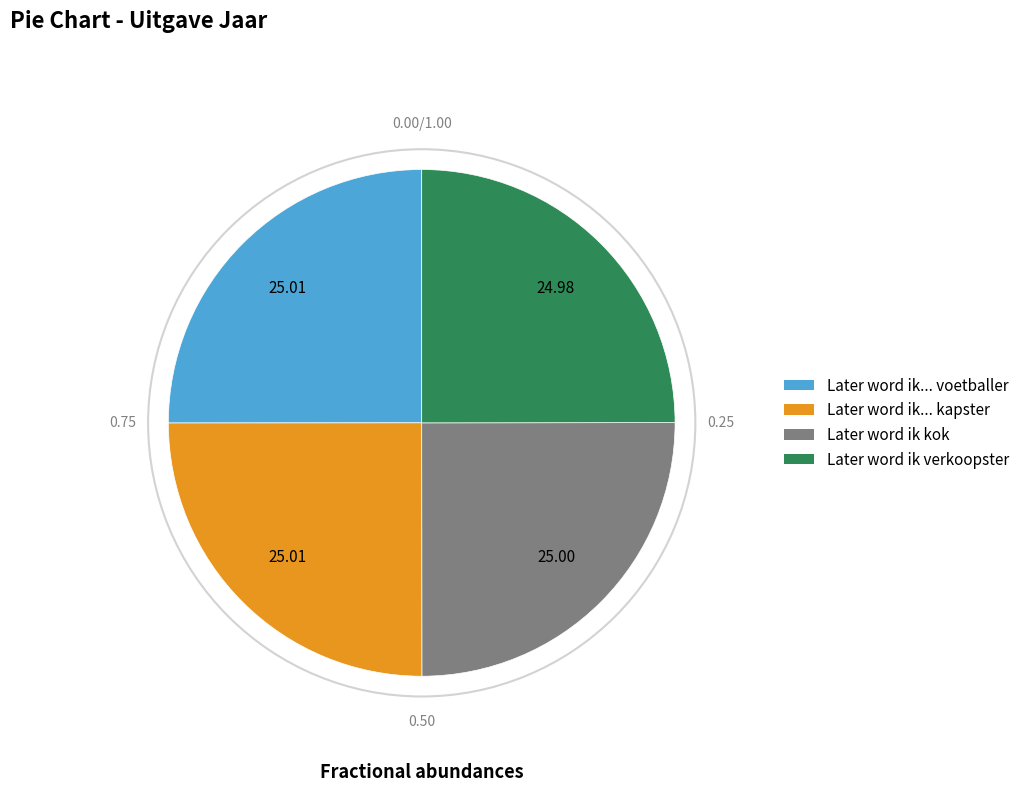

What is the ratio of the value at Later word ik kok to the value at Later word ik... voetballer?

1.0